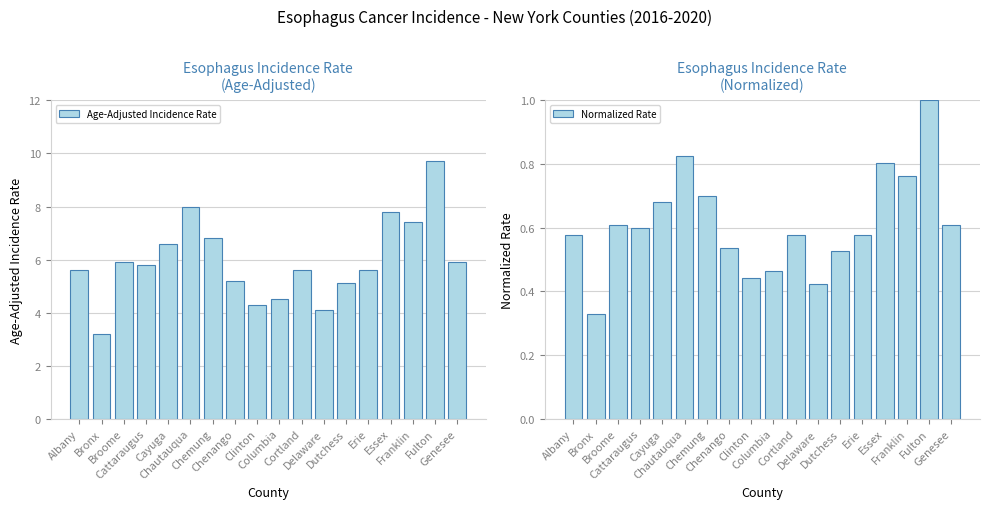

At Chautauqua, list the series in order from largest to smallest.

Age-Adjusted Incidence Rate, Normalized Rate